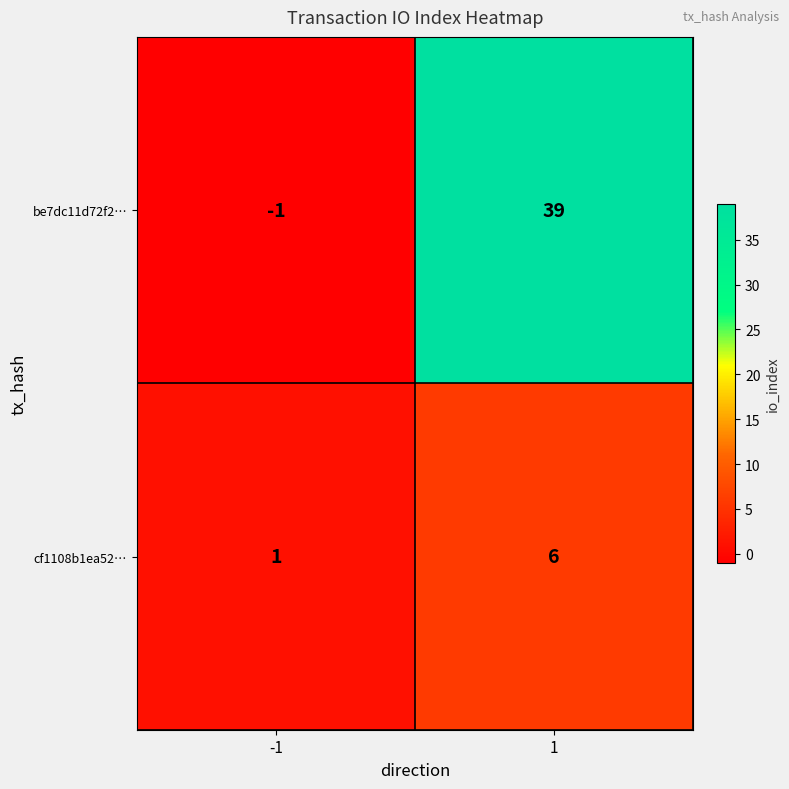

Rank the series by their maximum value, from lowest to highest.

cf1108b1ea52…, be7dc11d72f2…